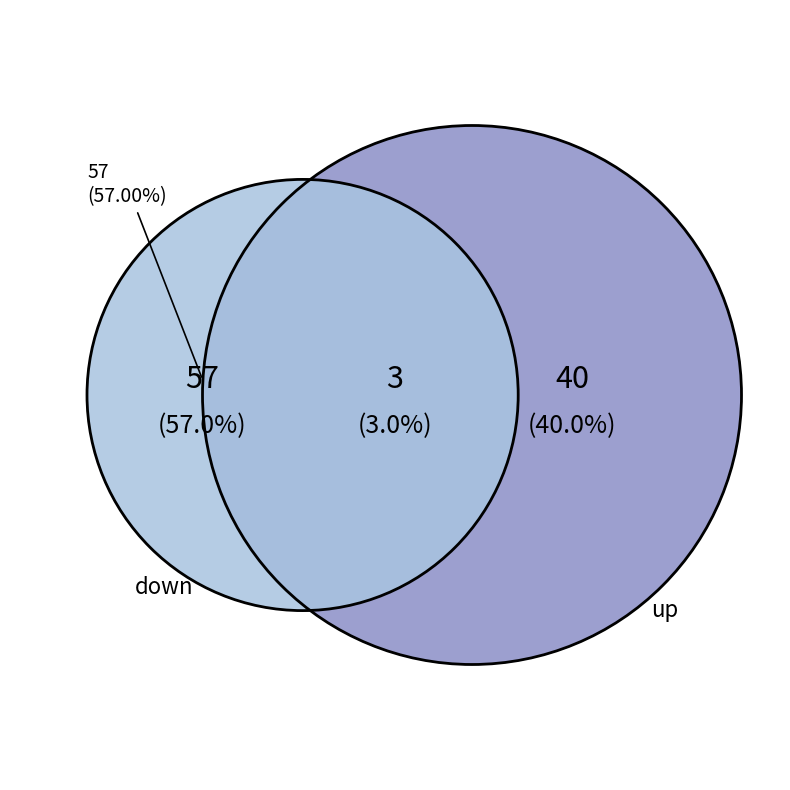

True or false: down accounts for 57% of the total.

True